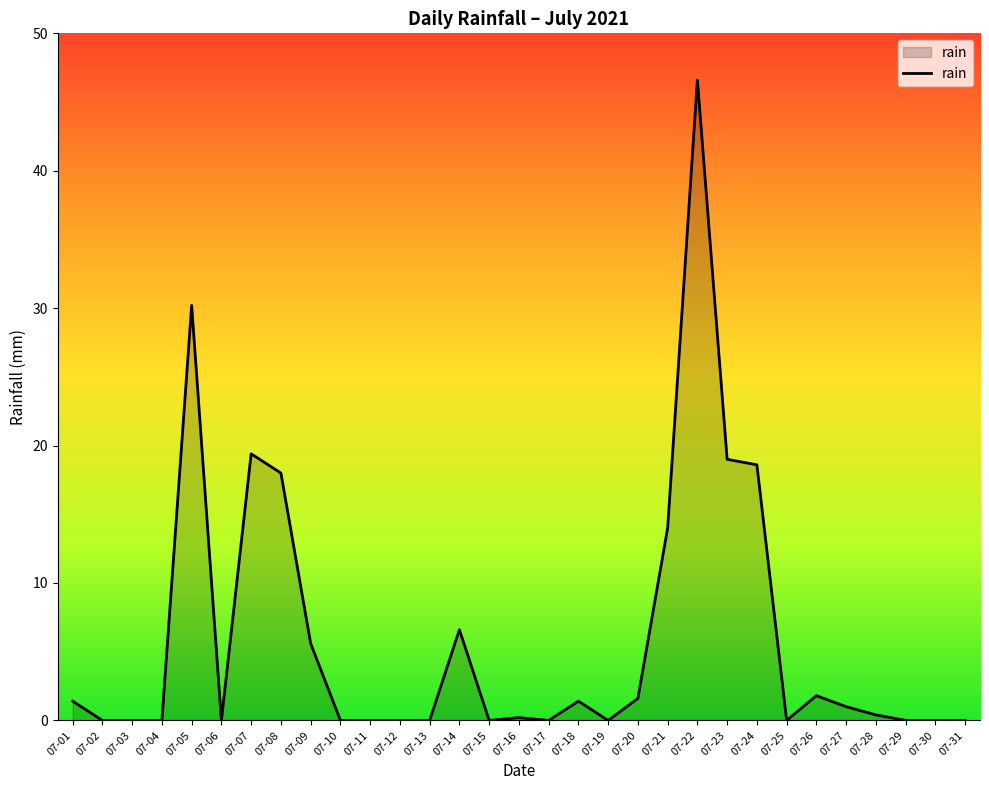

The chart shows a value of -26.4 at 07-12. True or false?

False